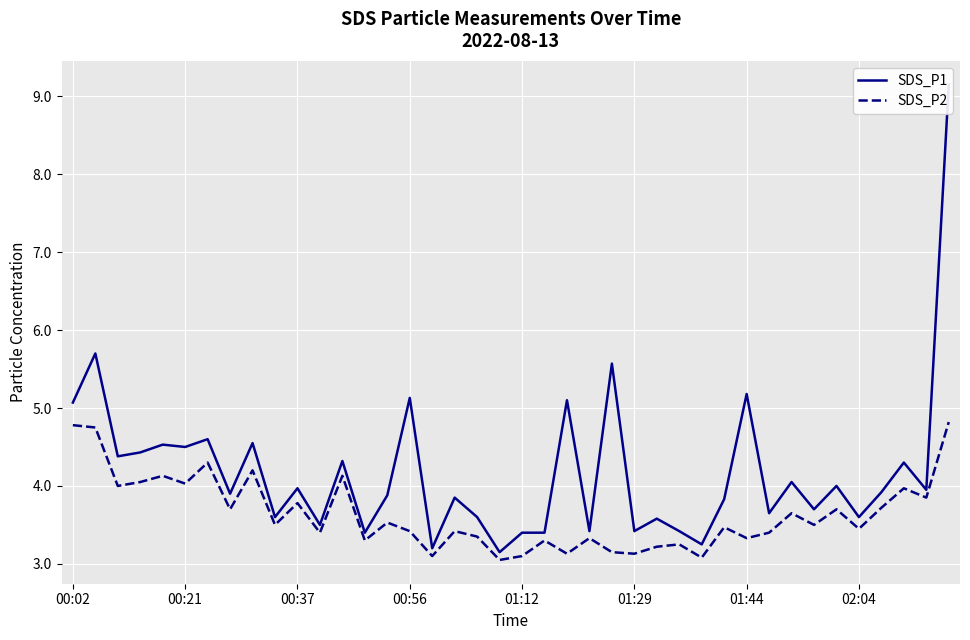

True or false: SDS_P2 and SDS_P1 cross at least once.

False